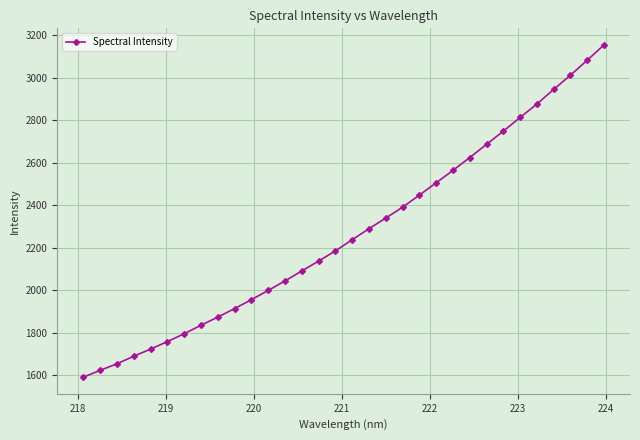

True or false: there are more than 2 points higher than both neighbors.

False